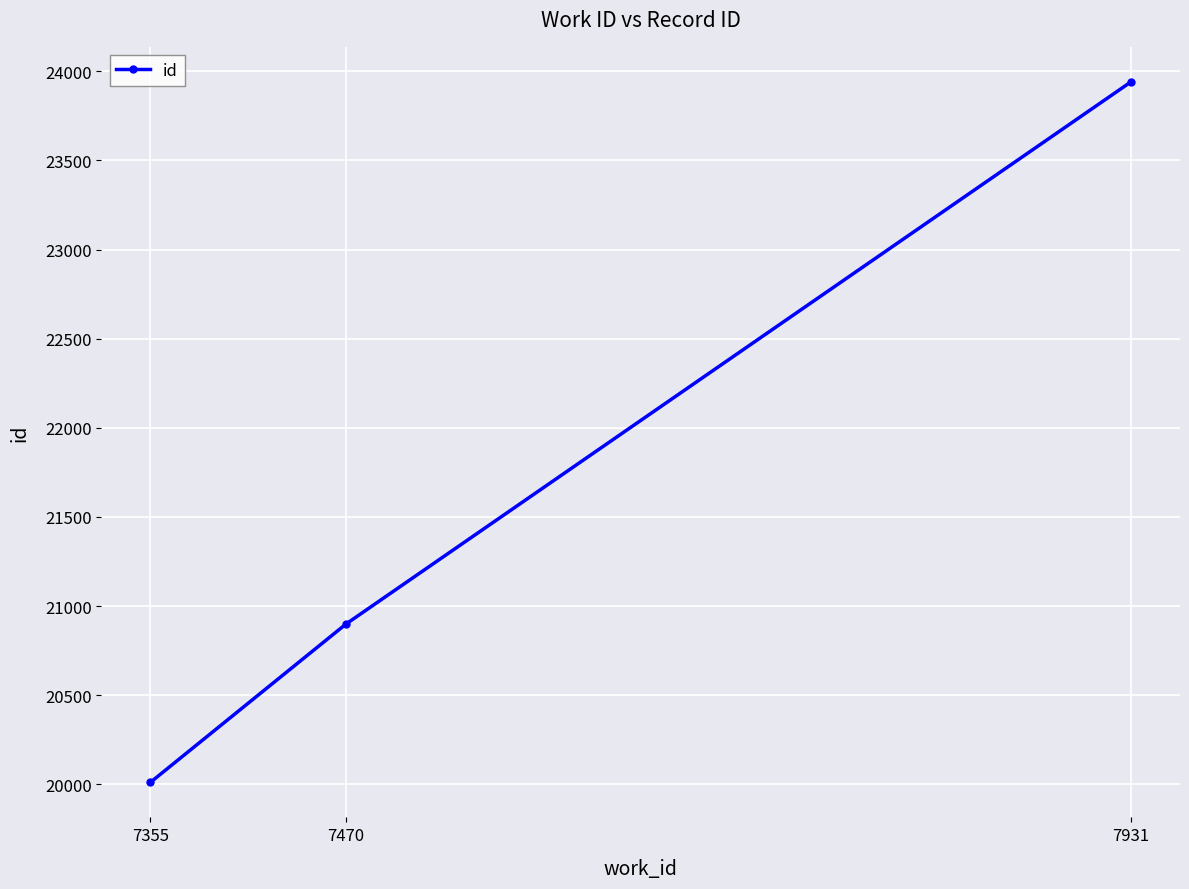

Rank the categories by value from lowest to highest.

7355, 7470, 7931